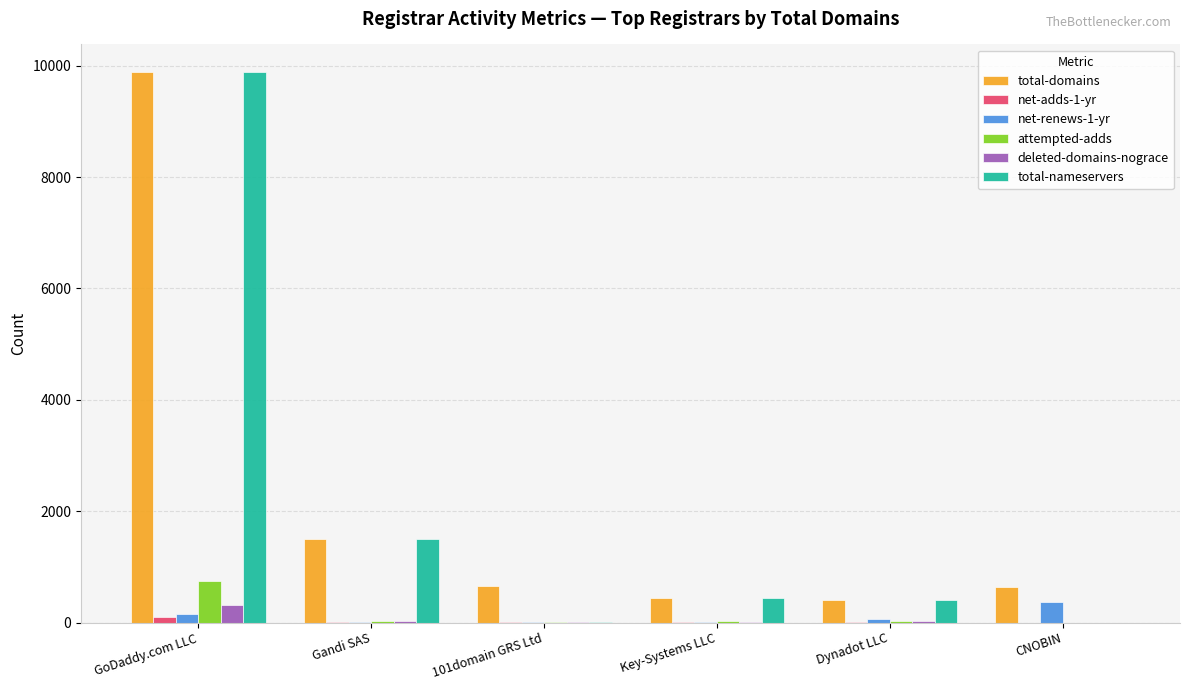

Which series has the largest range (max minus min)?

total-nameservers